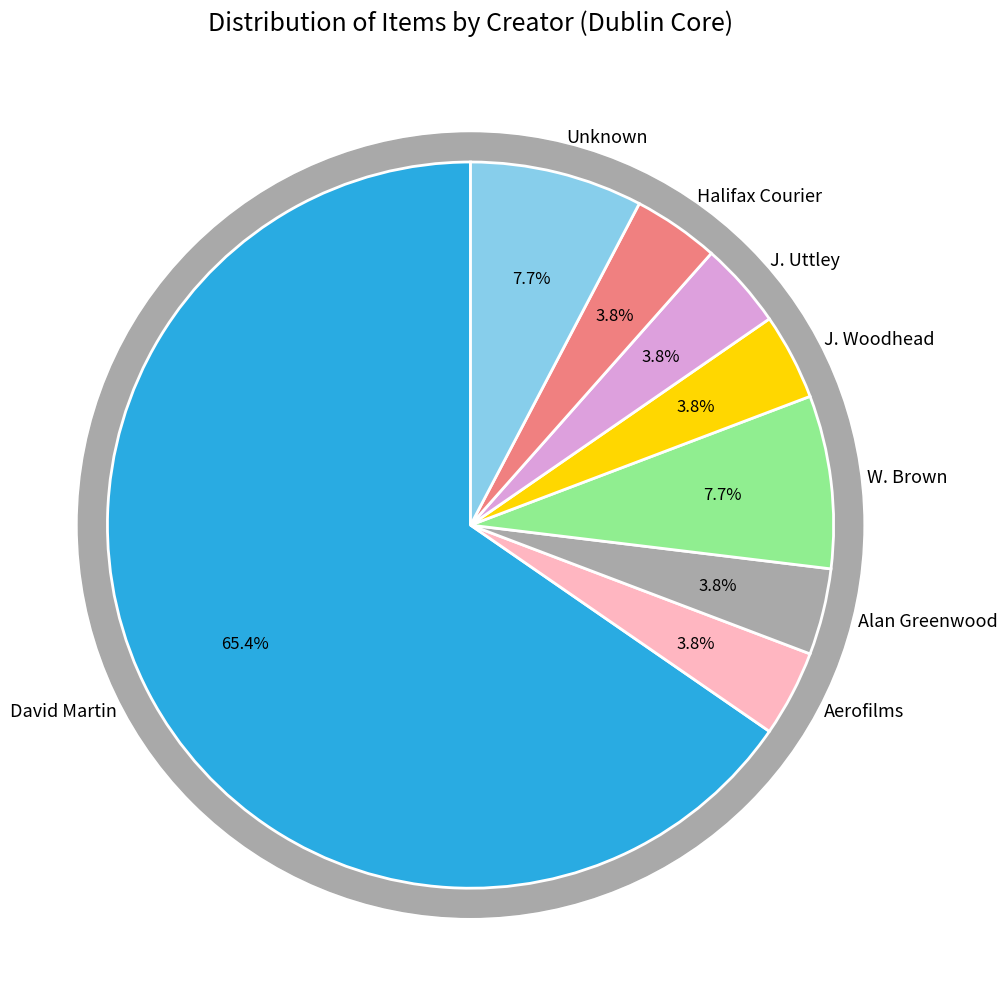

How much of the chart is everything except David Martin?

34.6%